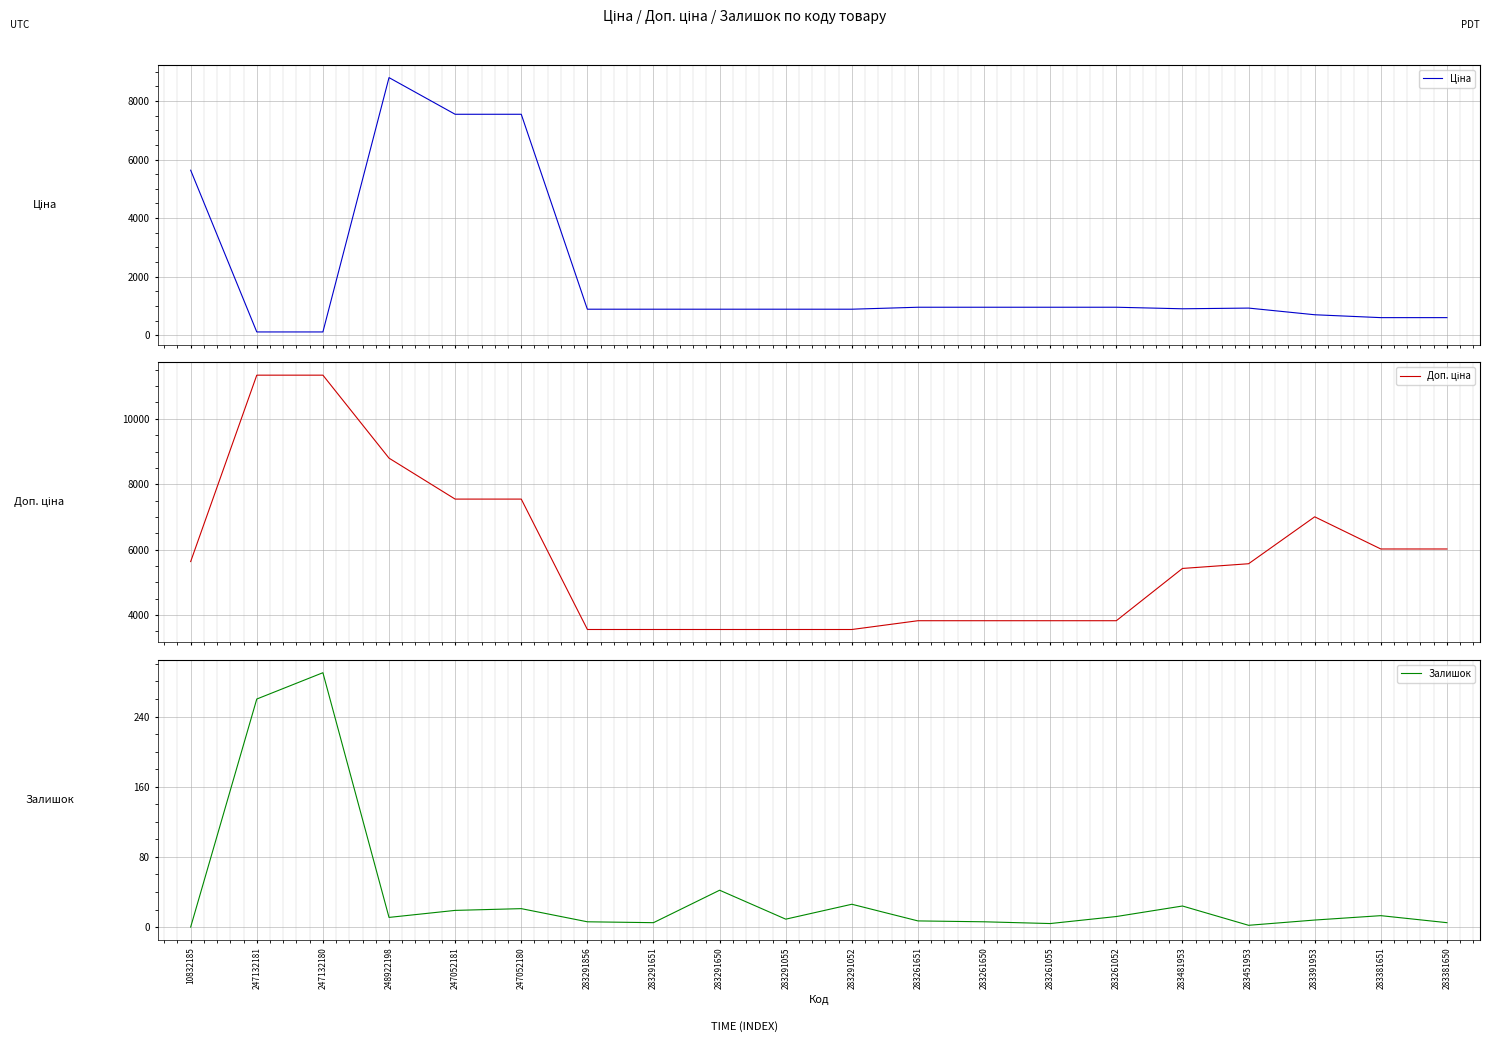

After their last crossing, which series has the higher values: Залишок or Ціна?

Ціна